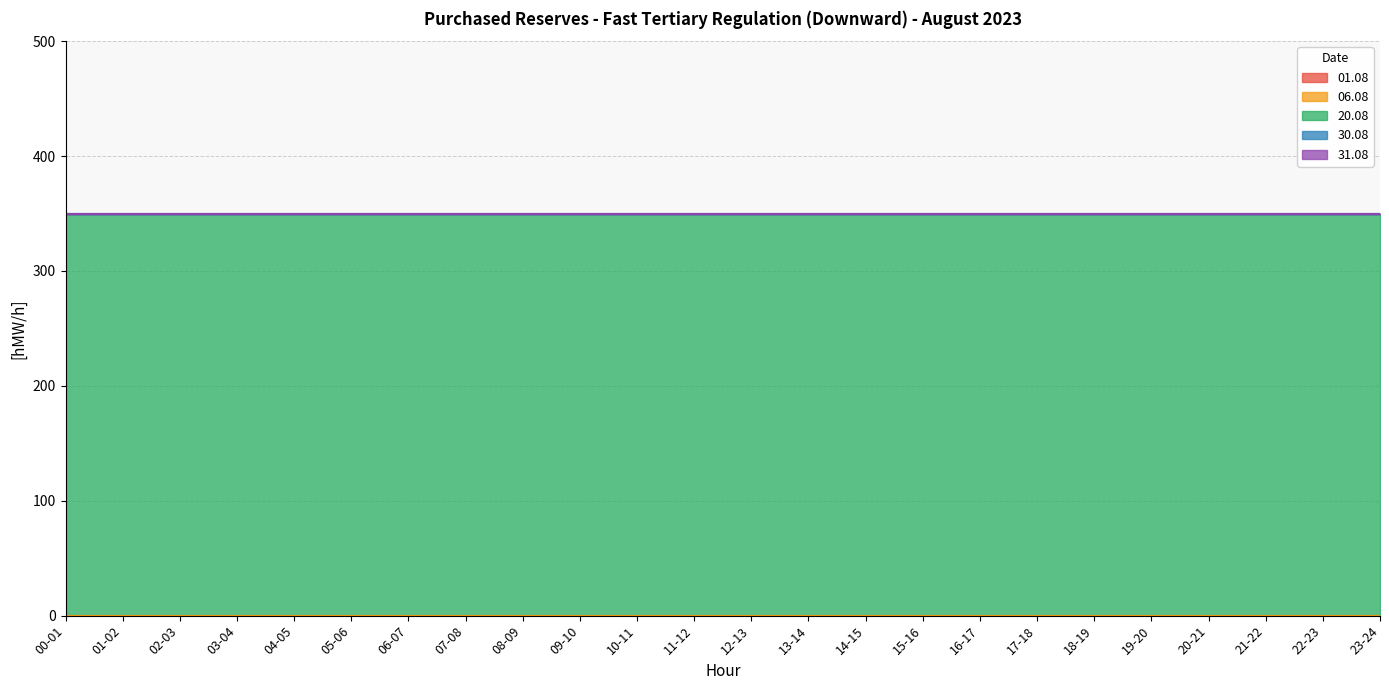

Rank the categories by 01.08 value from highest to lowest.

00-01, 01-02, 02-03, 03-04, 04-05, 05-06, 06-07, 07-08, 08-09, 09-10, 10-11, 11-12, 12-13, 13-14, 14-15, 15-16, 16-17, 17-18, 18-19, 19-20, 20-21, 21-22, 22-23, 23-24